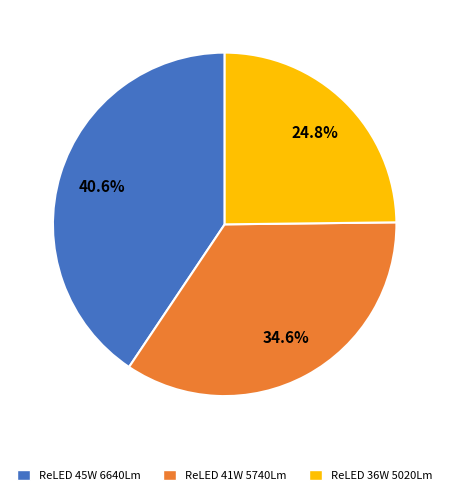

Does any single category account for the majority?

No